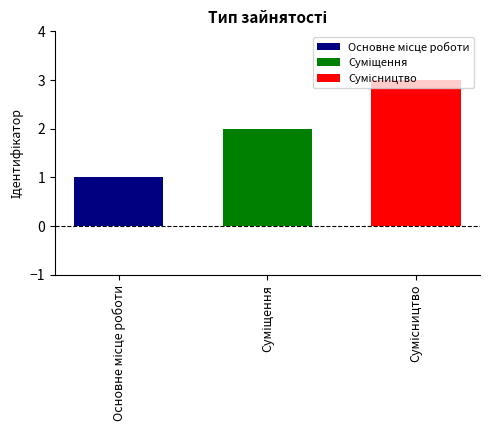

What is the greatest value displayed?

3